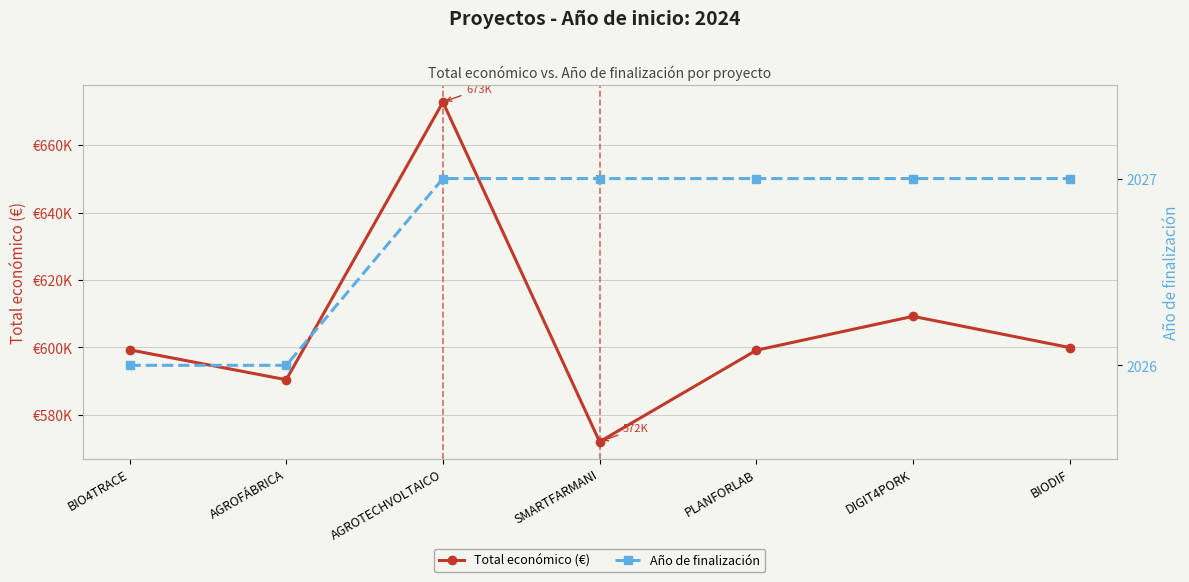

What is the difference between the highest and lowest values at AGROFÁBRICA?

588356